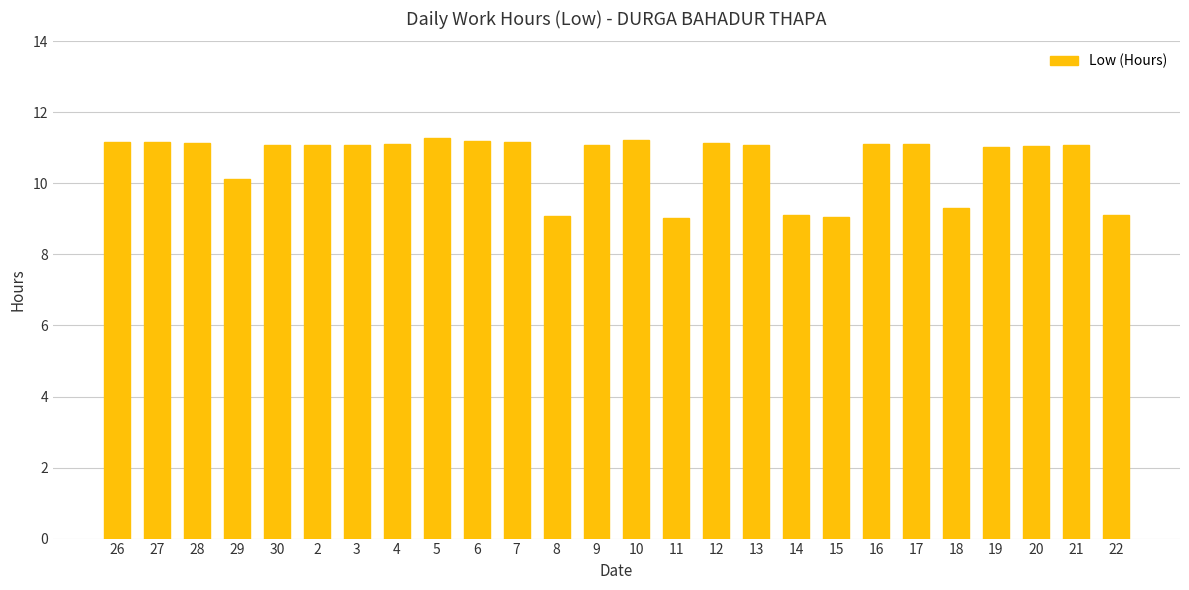

Is it true that the value at 20 is 11.1?

True